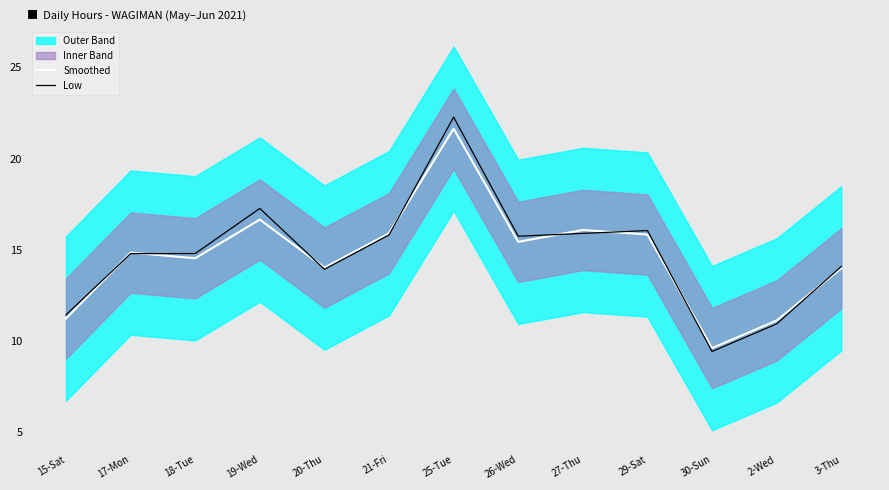

What is the difference between the highest and lowest values at 21-Fri?

0.1